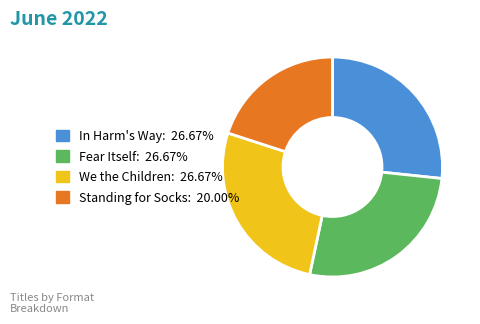

How many segments does this pie chart have?

4